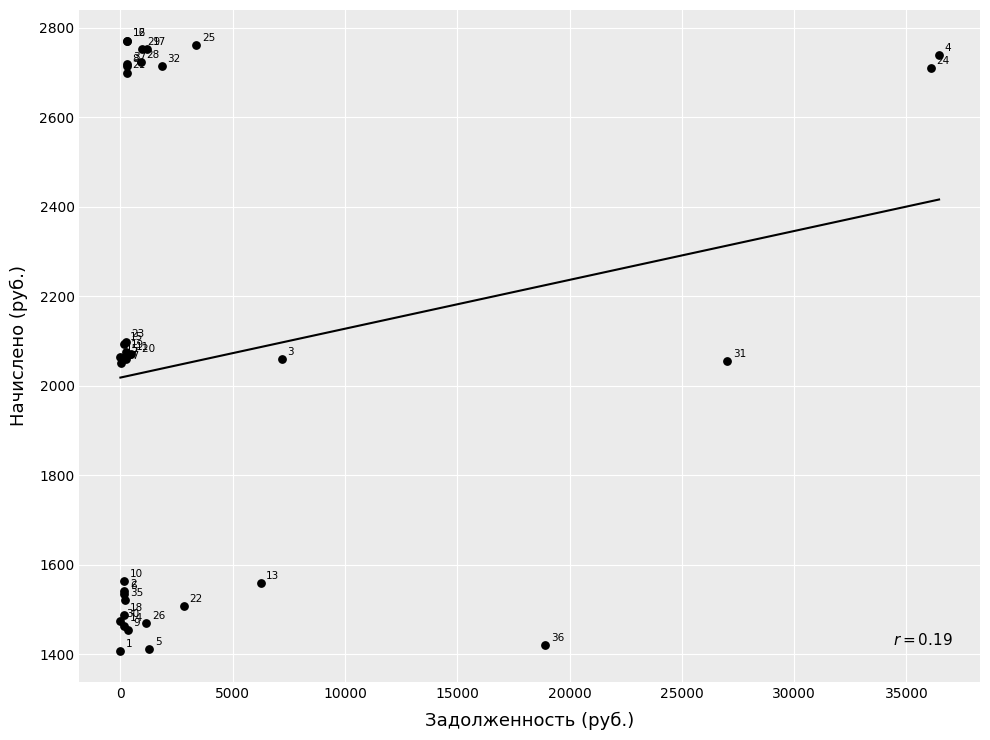

What Y value in the scatter plot is closest to 2089?

2094.0